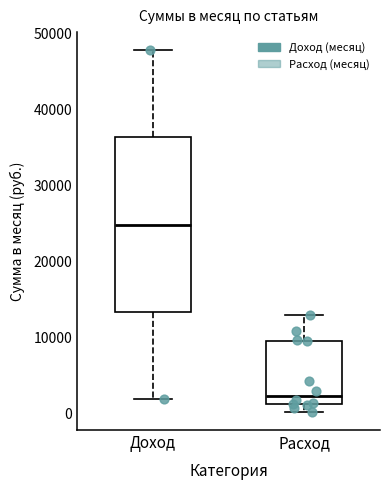

Which box is the tallest, from its lower edge to its upper edge?

Доход